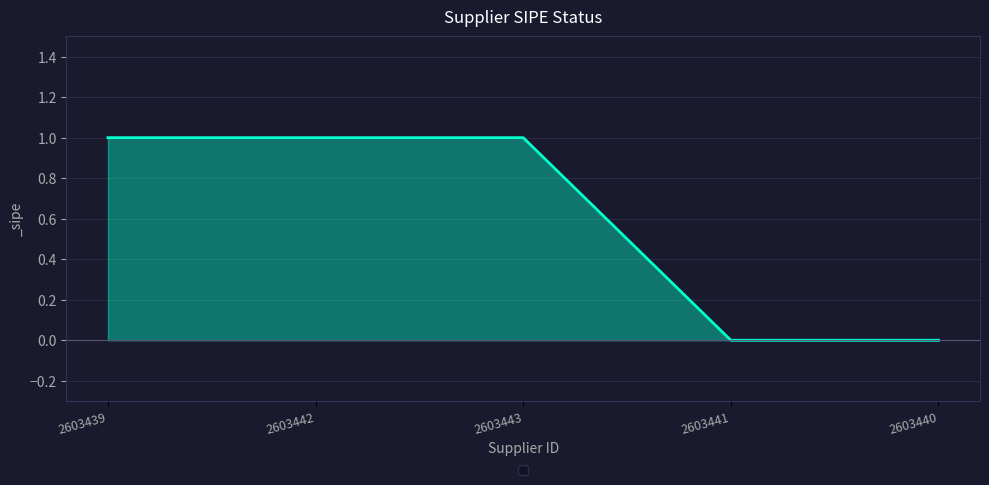

Reading left to right, list all the values displayed in this chart.

2603439=1	2603442=1	2603443=1	2603441=0	2603440=0